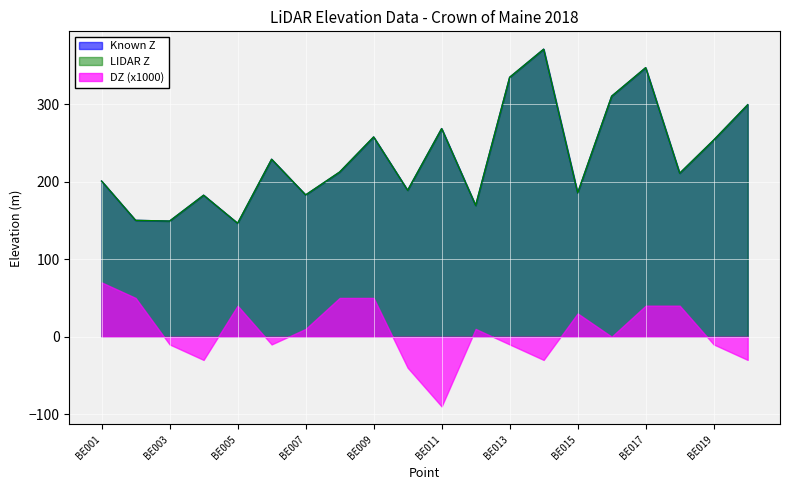

Which series has the largest total across all categories?

LIDAR Z